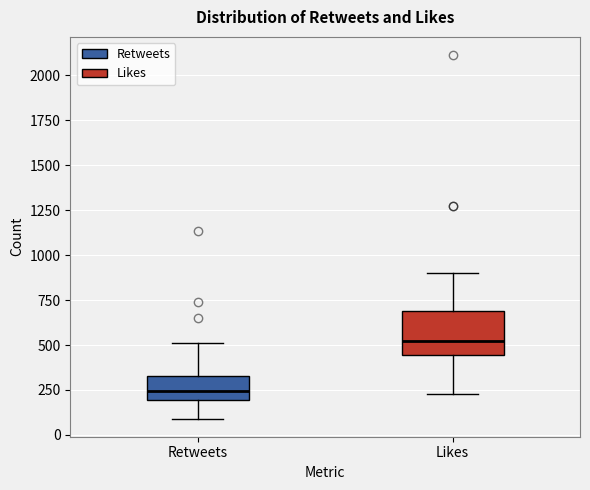

Reading left to right, read every box against the y-axis: the position of its median line, the range the box covers, and the ends of its whiskers. The values are not printed on the chart, so give them approximately, as read against the axis.

Retweets: median 250, box 200 to 350, whiskers 100 to 500
Likes: median 500, box 450 to 700, whiskers 250 to 900